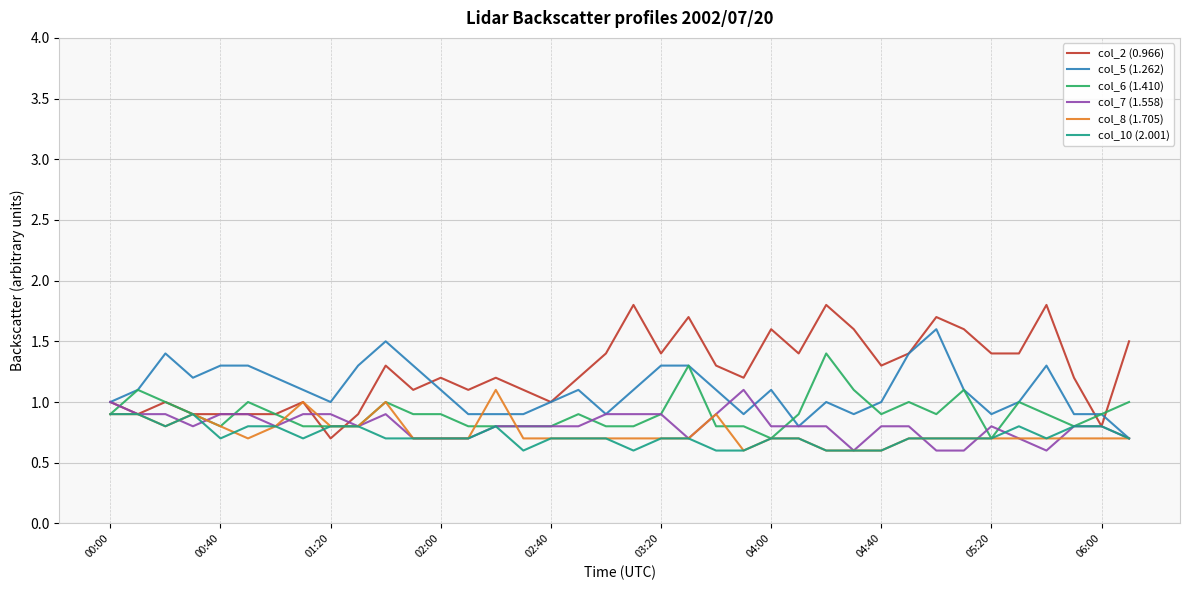

Which series has the largest range (max minus min)?

col_2 (0.966)